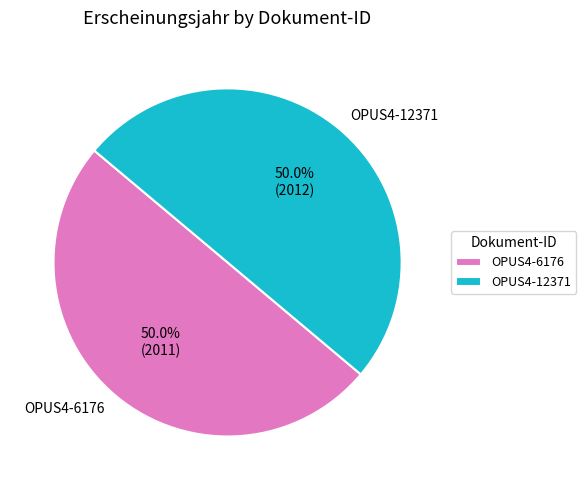

How many slices are in this pie chart?

2